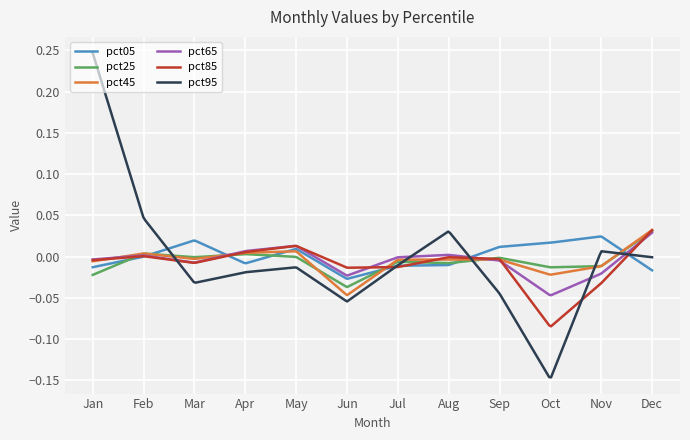

Which series has the largest range (max minus min)?

pct95